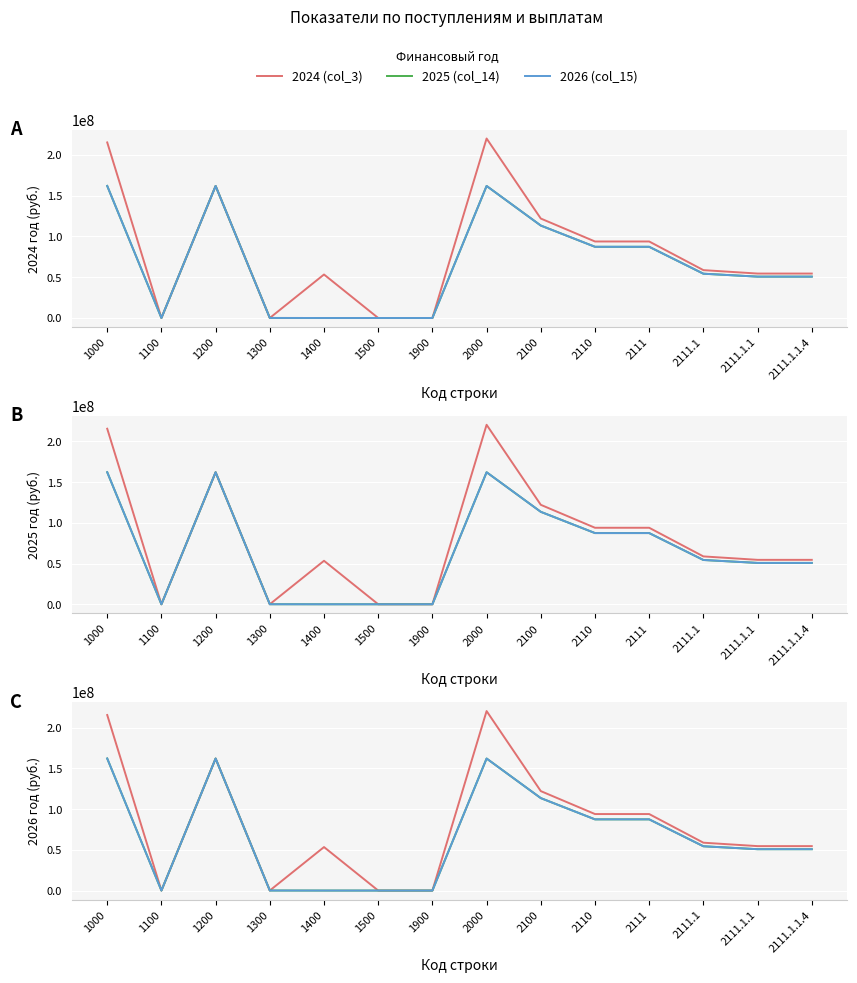

What is the highest value of the 2025 (col_14) series?

162047187.7